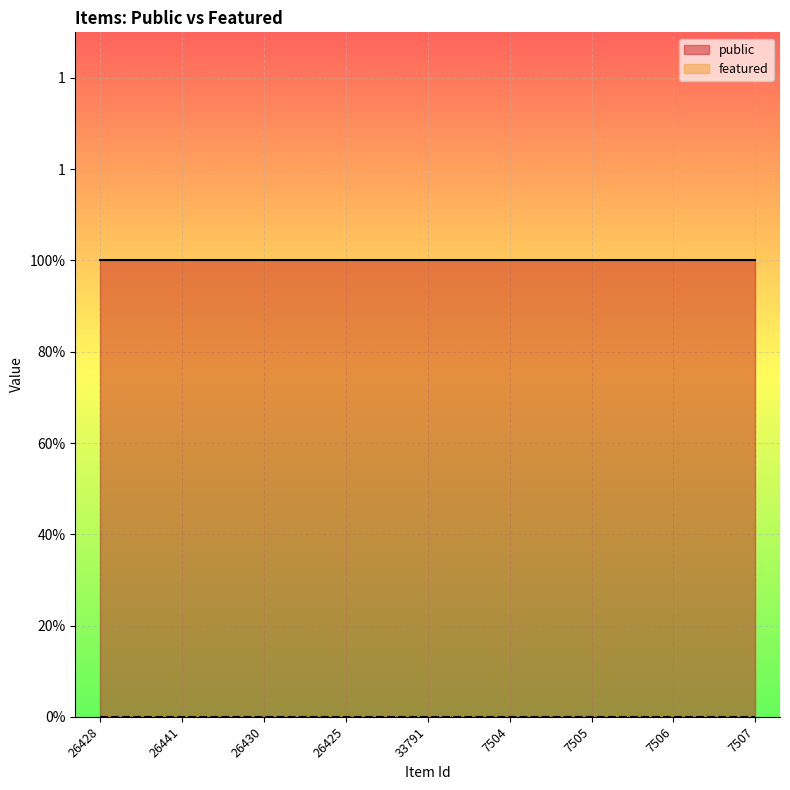

How many lines are shown in the chart?

2